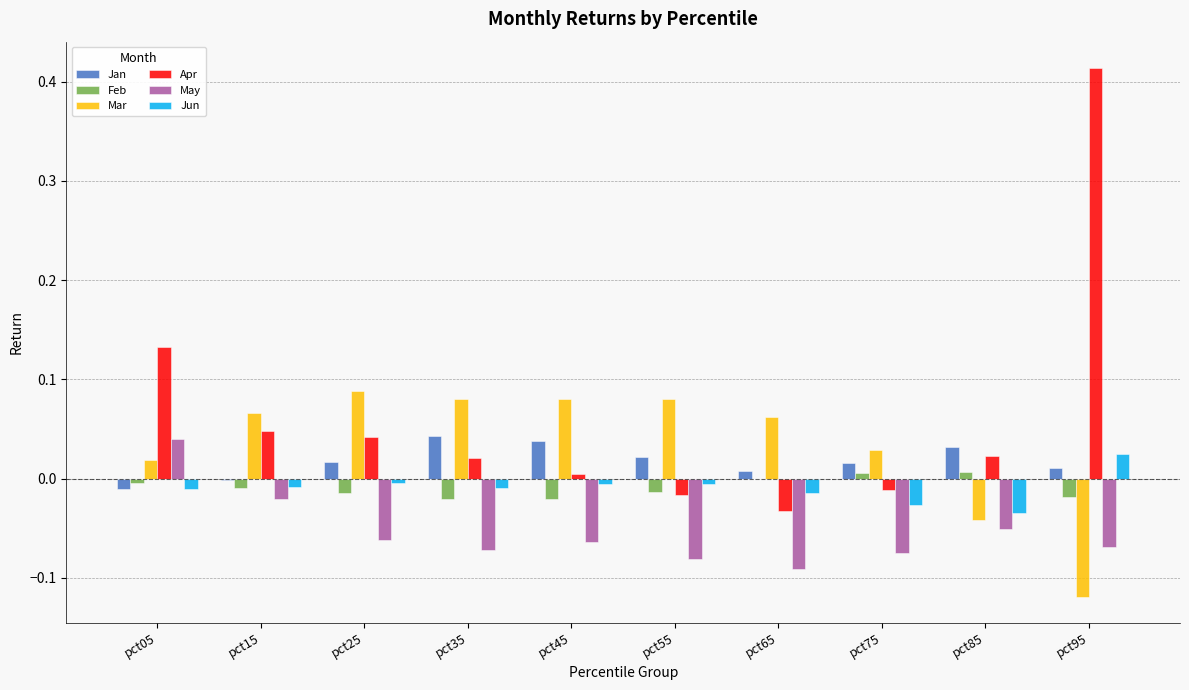

True or false: Mar has a value of 0.0 at pct15.

False